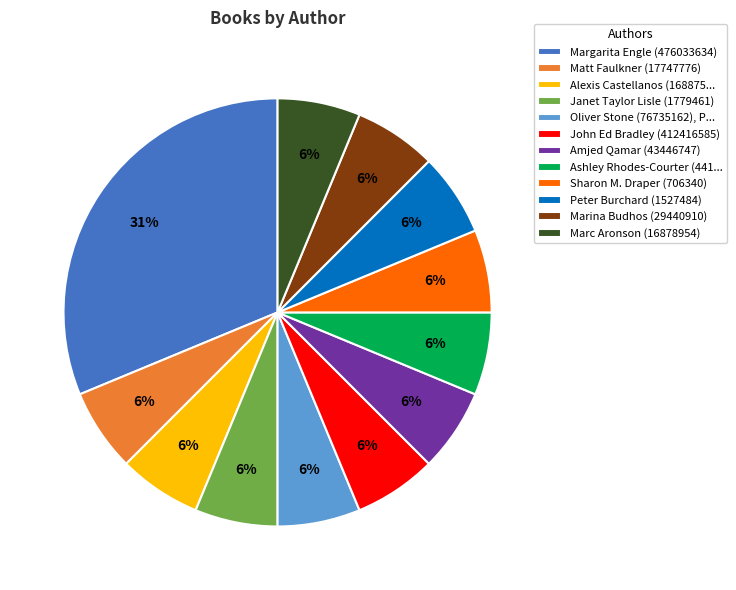

What is the ratio of the value at Amjed Qamar (43446747) to the value at Marina Budhos (29440910)?

1.0